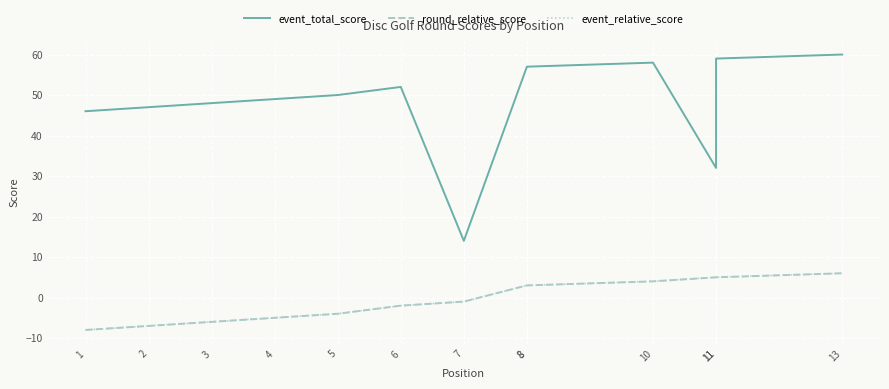

Which series changed the most between 8 and 11?

event_total_score